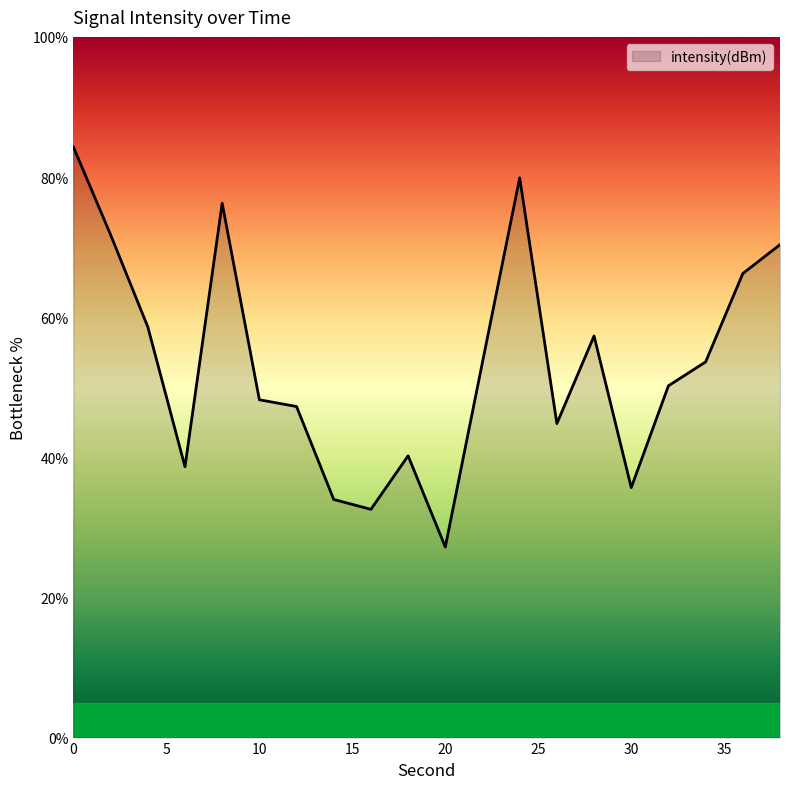

What is the minimum value shown in the chart?

27.2